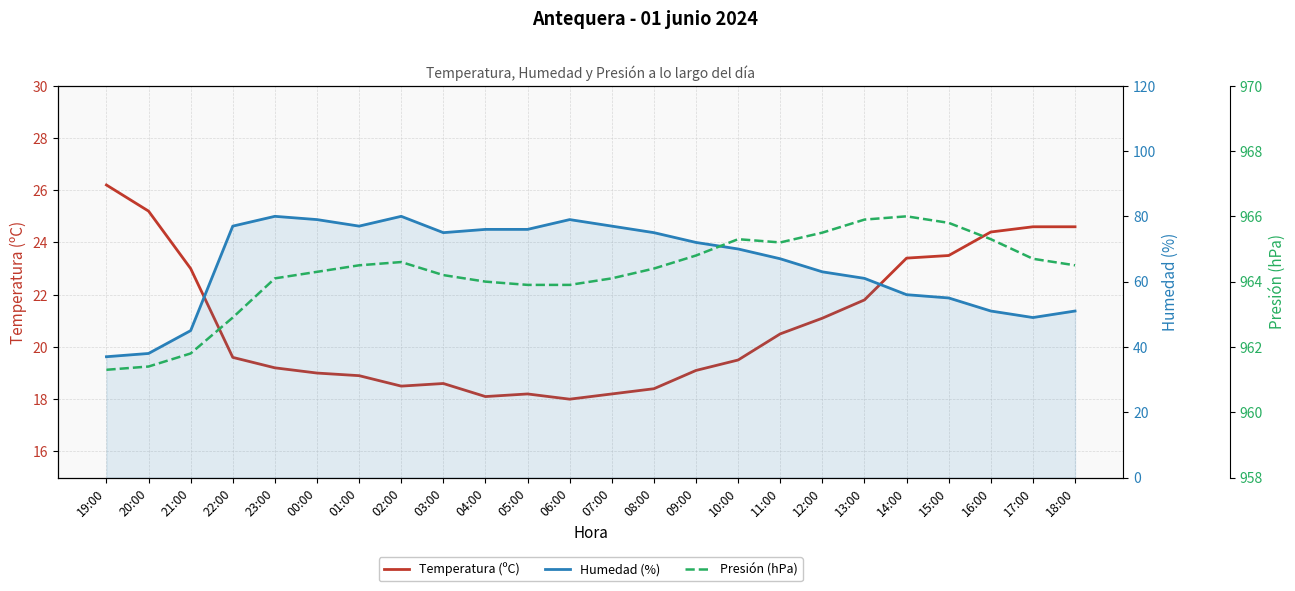

How many interior local valleys does the Presión (hPa) series have?

1